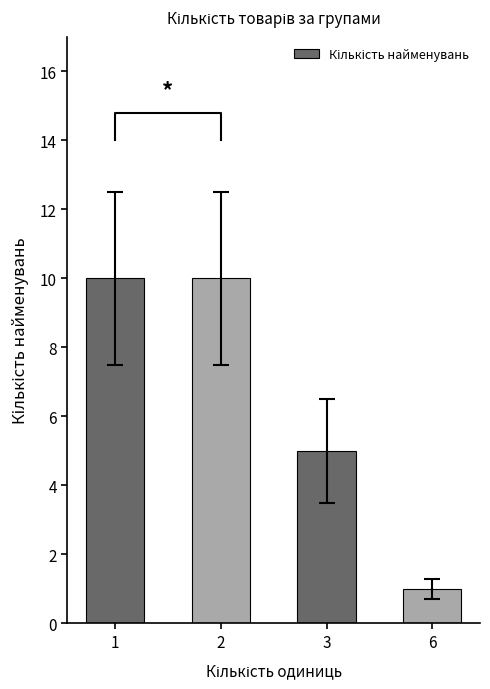

What is the difference between the values at 6 and 1?

9